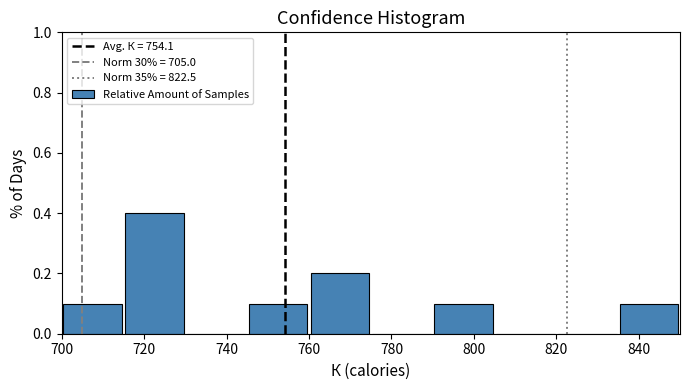

What is the height of the bar covering 745 to 760 on the x-axis? Neither the bar edges nor the heights are printed on the chart, so give them approximately, as read against the axes.

0.1